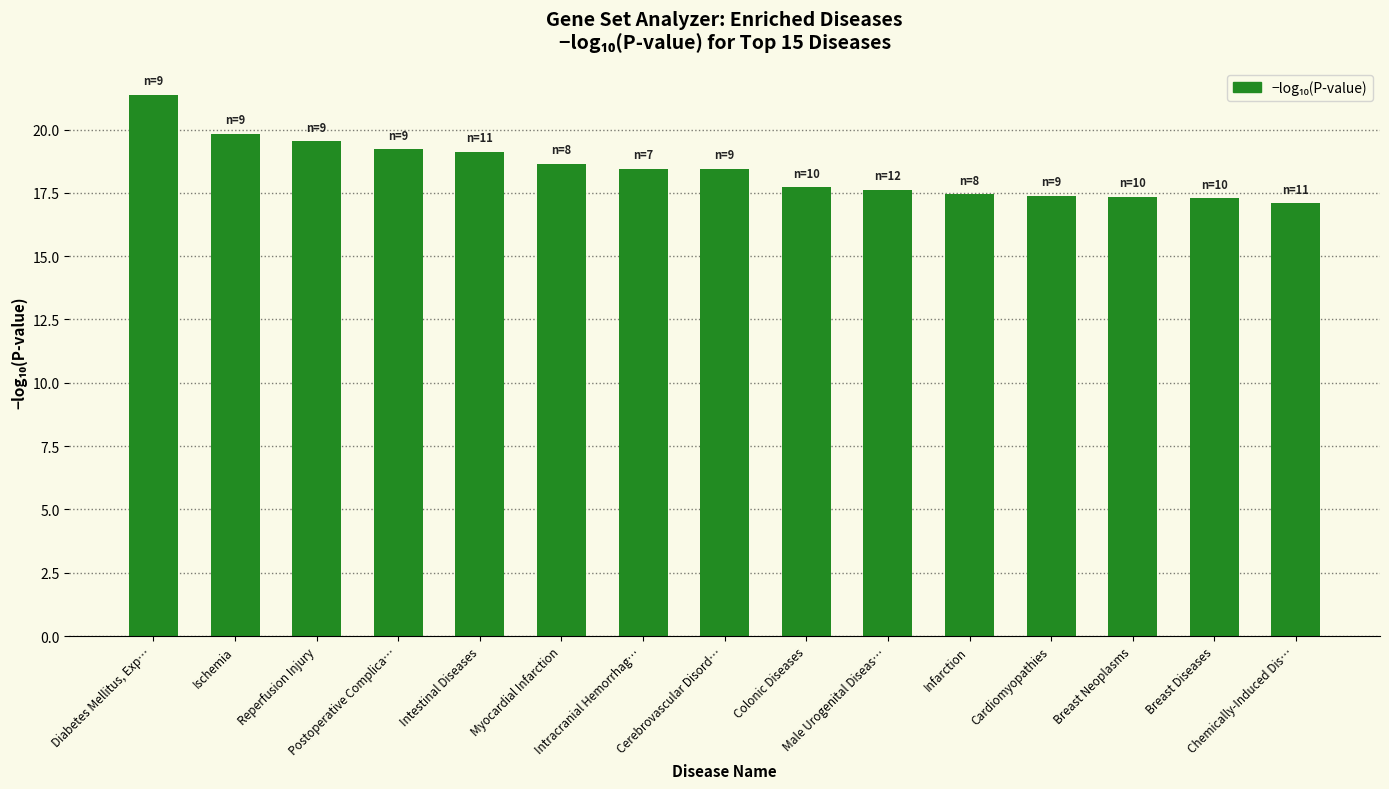

True or false: the data shows 17.6 at Male Urogenital Diseas….

True